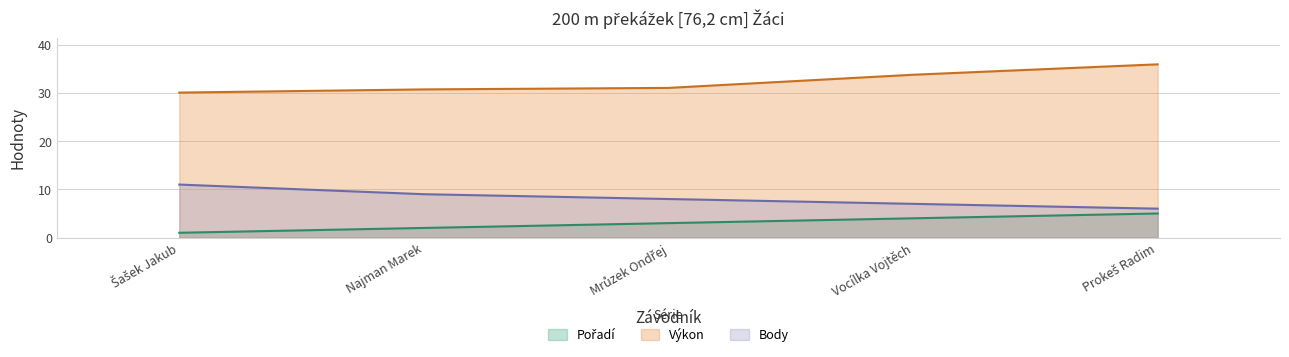

What is the sum of the Výkon values at Vocílka Vojtěch and Prokeš Radim?

69.7